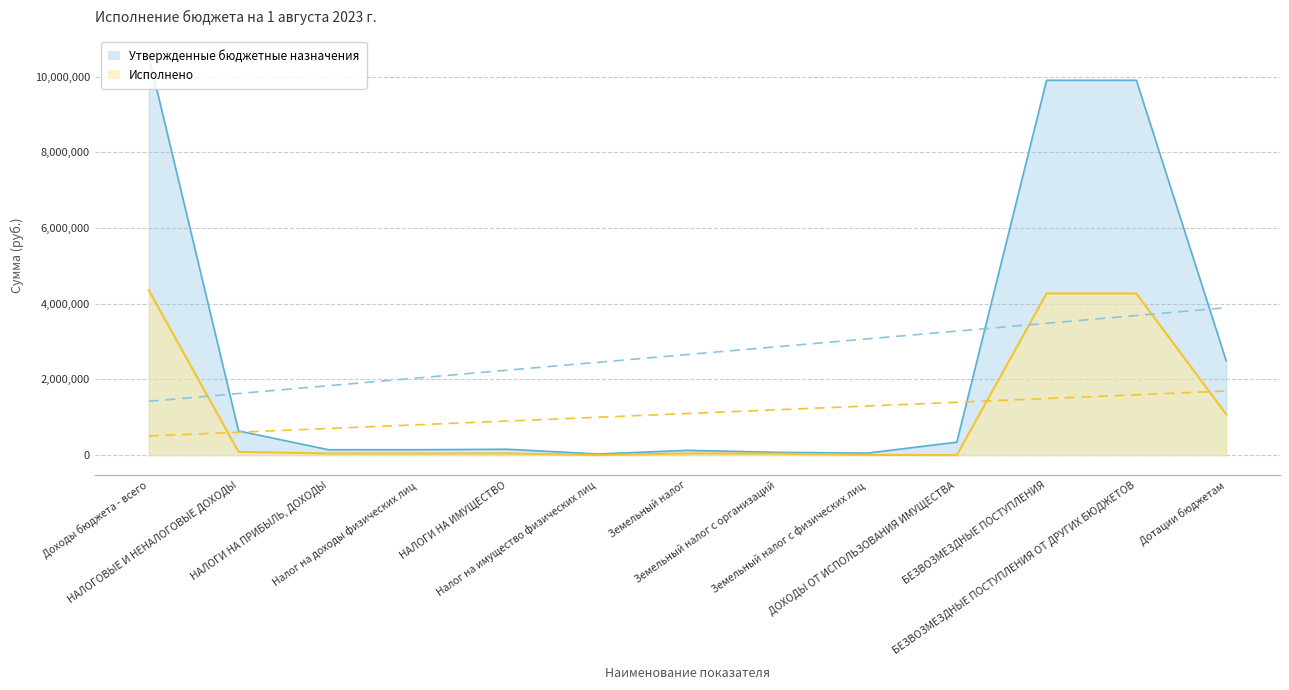

What is the value of the Утвержденные бюджетные назначения point at the 8th from the left?

74000.0